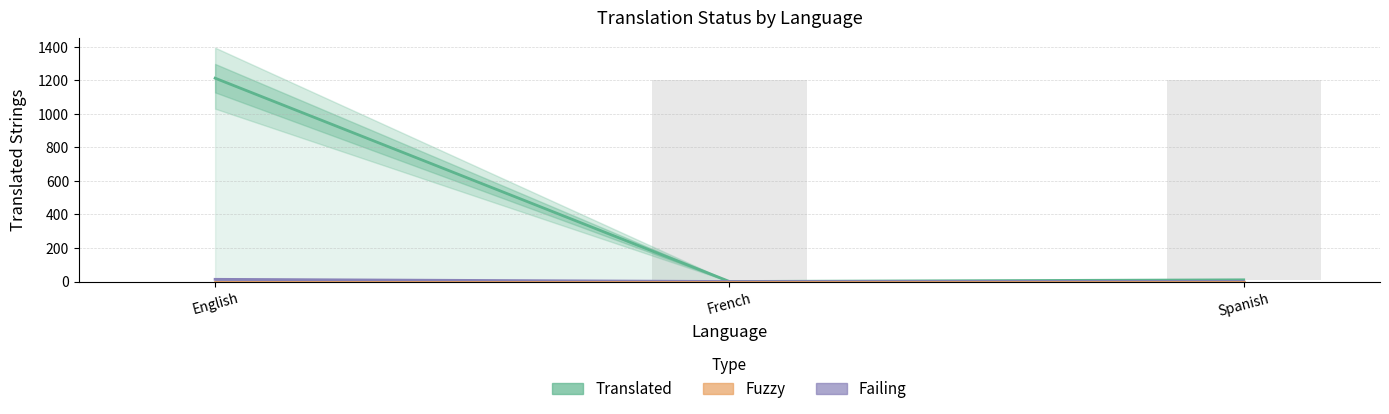

What is the label of the 3rd bar from the right?

English